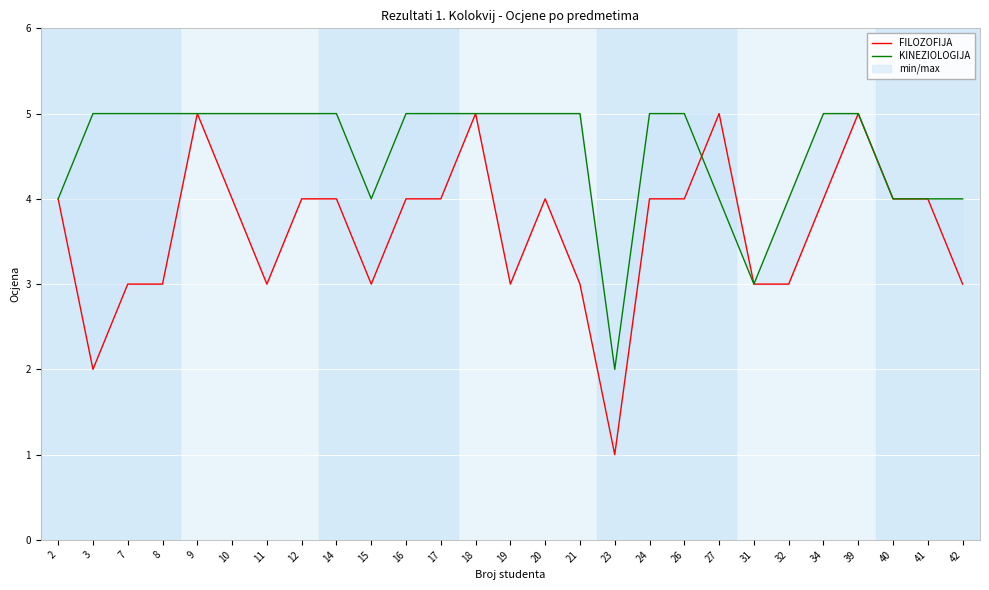

How many lines are shown in the chart?

2